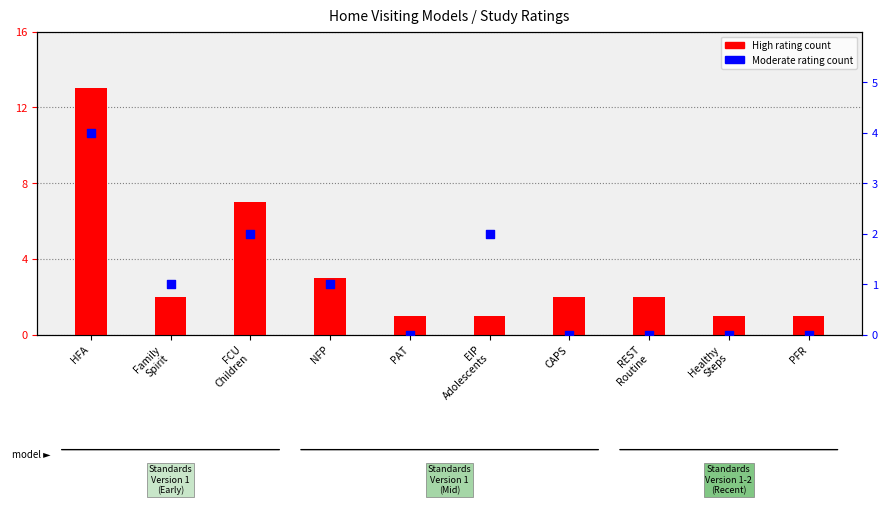

Is the value of High rating count at CAPS greater than the value of Moderate rating count at FCU
Children?

No